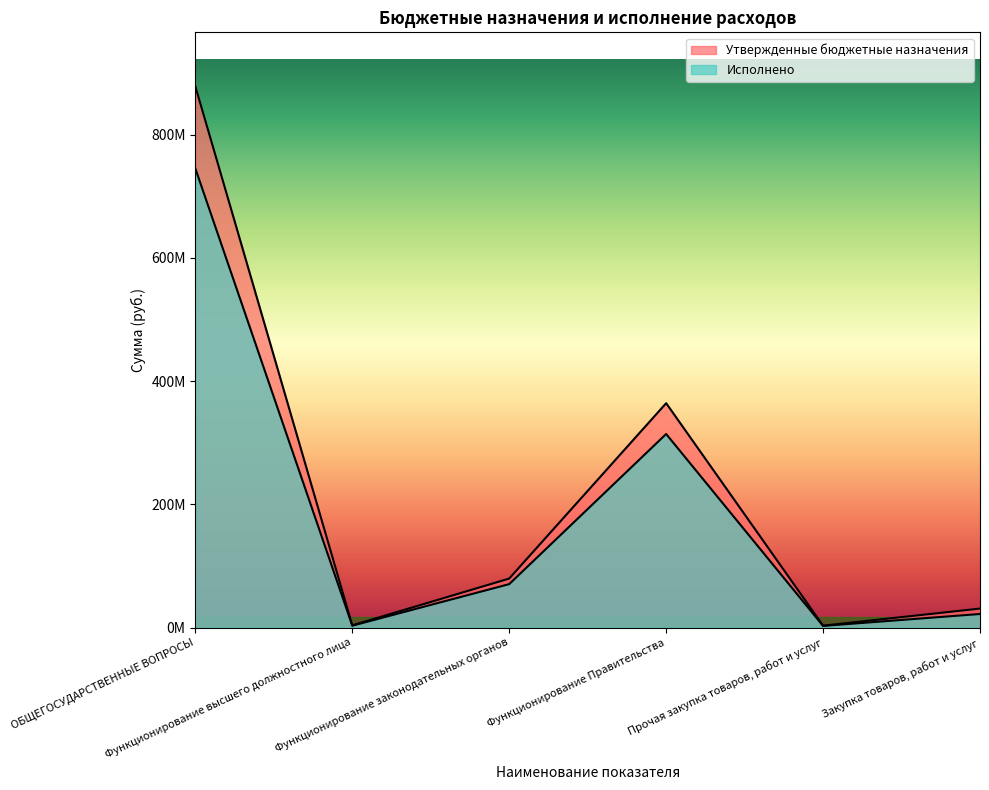

True or false: Исполнено has a value of 314211981.1 at Функционирование Правительства.

True